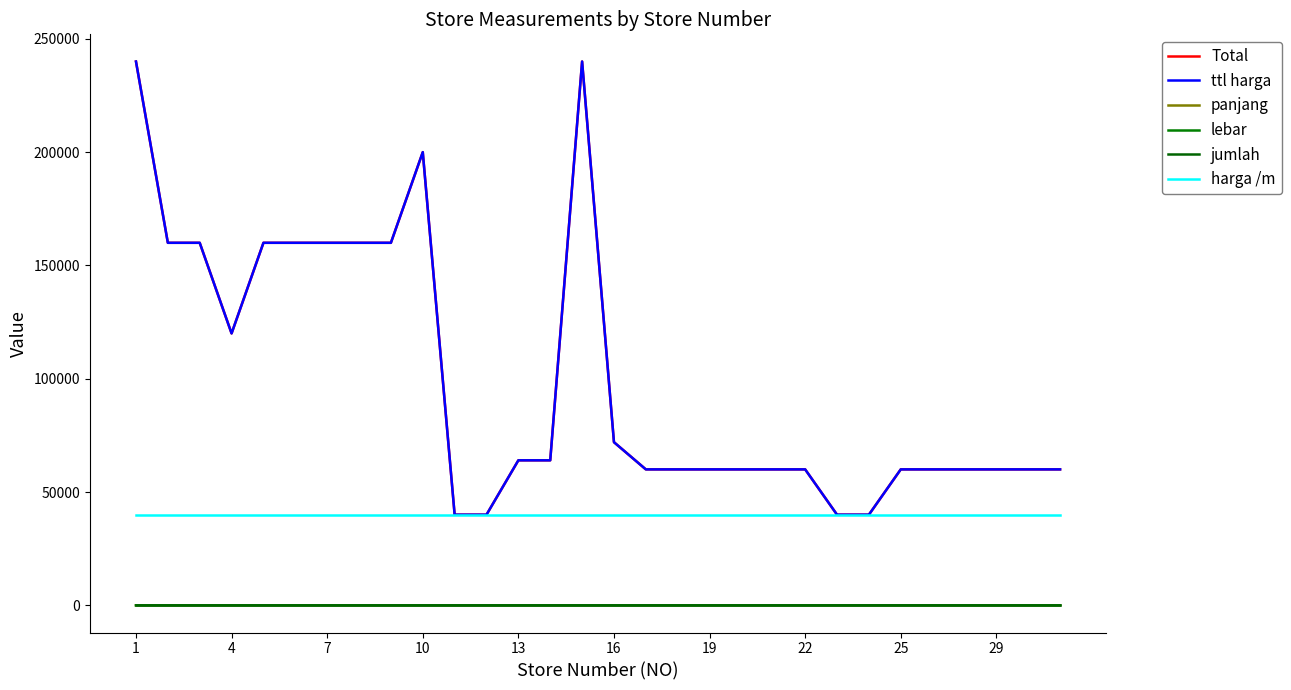

True or false: ttl harga and lebar intersect in this chart.

False